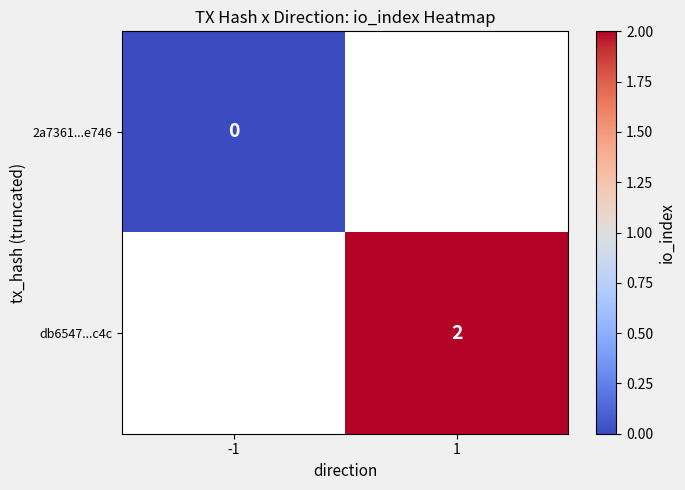

The value of db6547...c4c at 1 is 2. True or false?

True